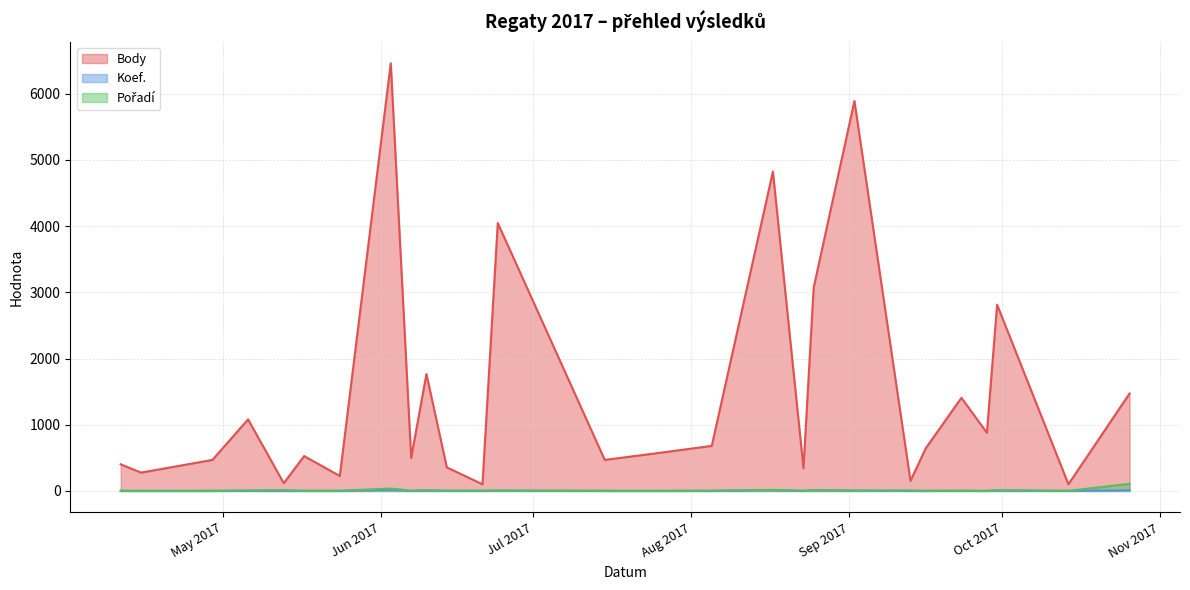

What is the average value of the Koef. series?

4